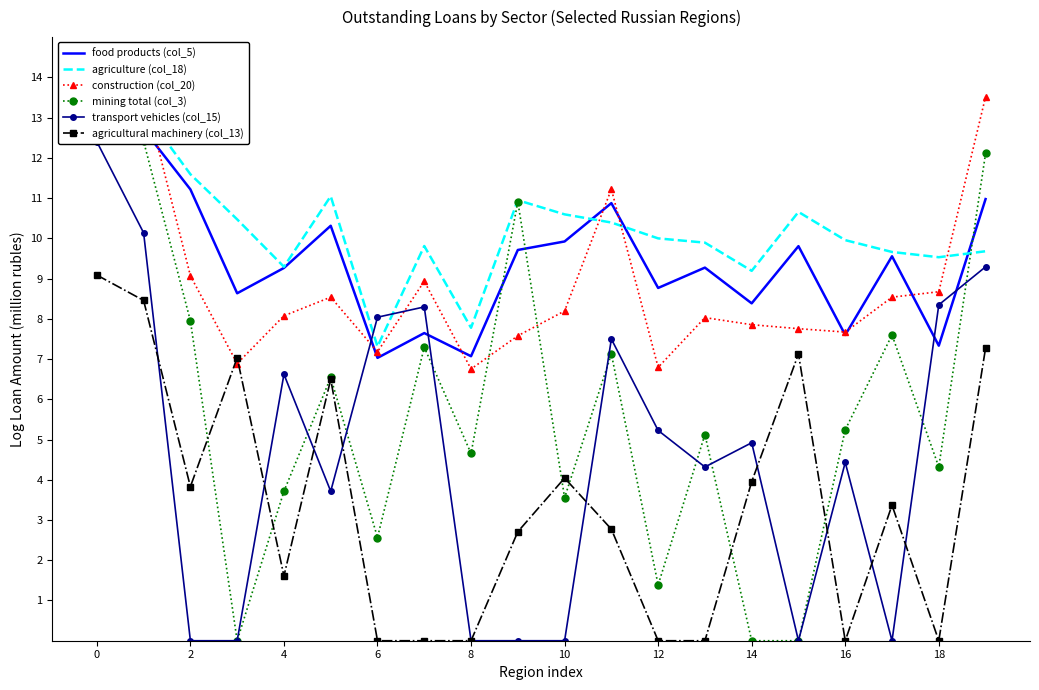

How many interior local peaks does the agricultural machinery (col_13) series have?

5